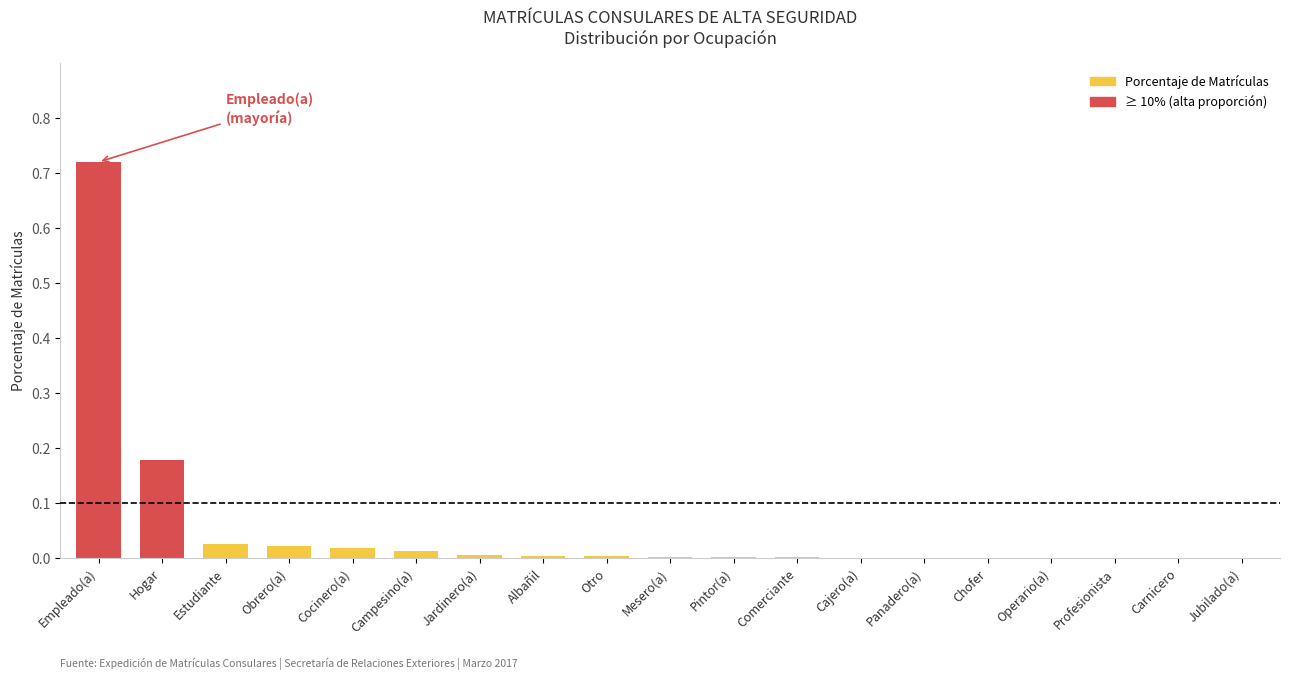

What is the sum of all values?

1.0